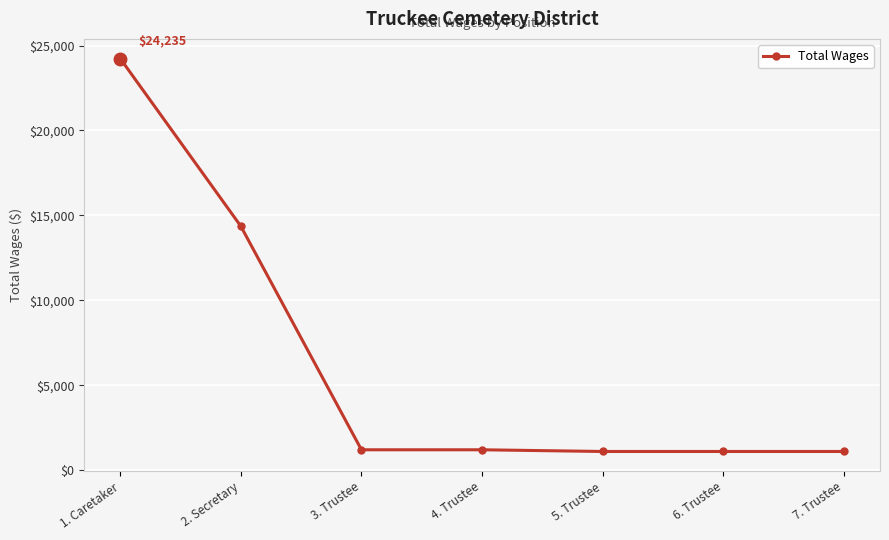

How many distinct data groups are displayed?

1